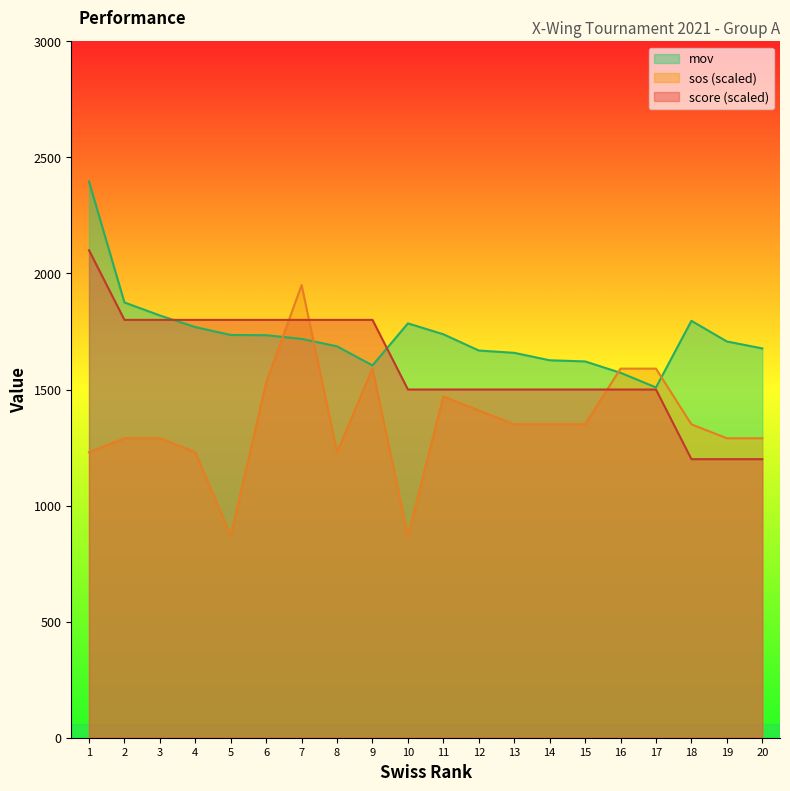

Reading right to left, list all the values displayed in this chart.

score: 1200.0	1200.0	1200.0	1500.0	1500.0	1500.0	1500.0	1500.0	1500.0	1500.0	1500.0	1800.0	1800.0	1800.0	1800.0	1800.0	1800.0	1800.0	1800.0	2100.0
sos: 1290.0	1290.0	1350.0	1590.0	1590.0	1350.0	1350.0	1350.0	1410.0	1470.0	870.0	1590.0	1230.0	1950.0	1530.0	870.0	1230.0	1290.0	1290.0	1230.0
mov_norm: 1677.0	1707.0	1796.0	1509.0	1572.0	1621.0	1626.0	1658.0	1668.0	1738.0	1785.0	1604.0	1686.0	1718.0	1734.0	1735.0	1769.0	1819.0	1875.0	2396.0